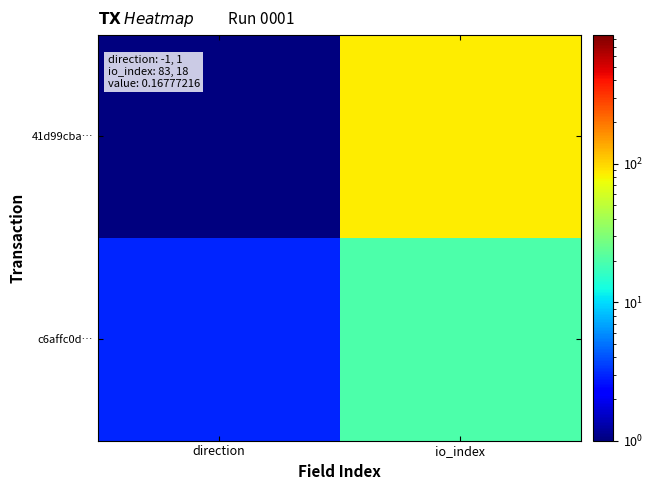

Rank the series by their average value, from highest to lowest.

41d99cba…, c6affc0d…